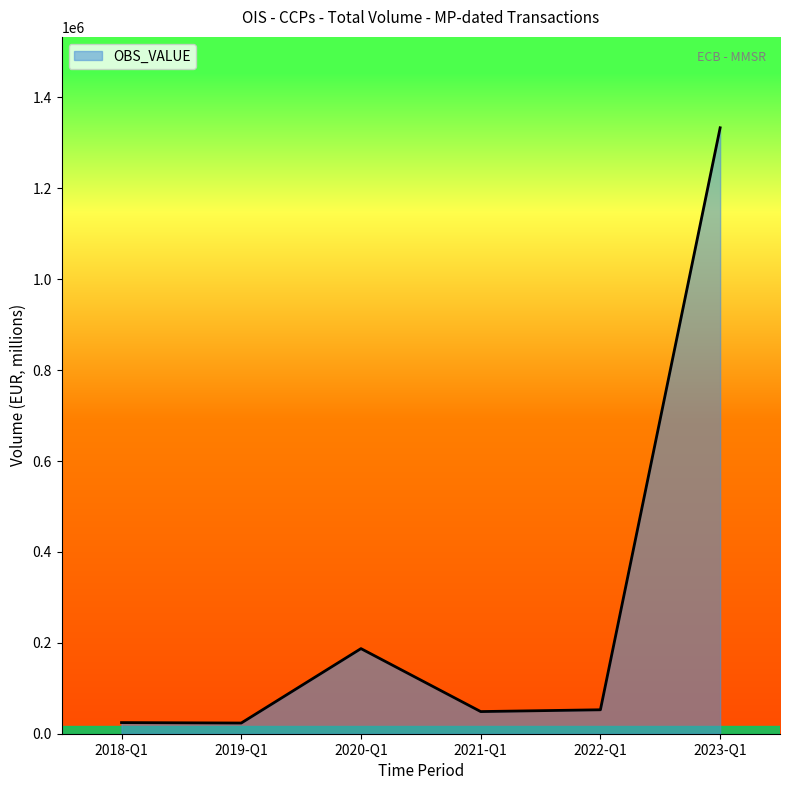

Where is the data nearest to the value 678444?

2020-Q1